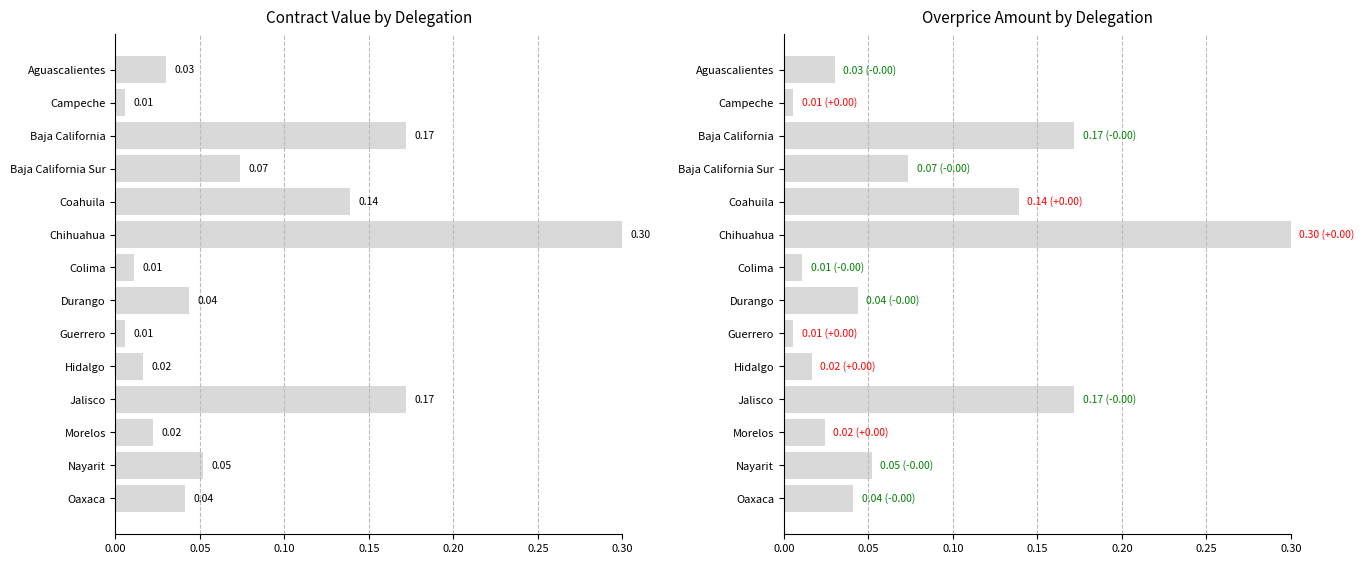

Reading left to right, what are all the values shown in this chart?

contracts.items.valueMxIMSS: 0.0	0.0	0.2	0.1	0.1	0.3	0.0	0.0	0.0	0.0	0.2	0.0	0.1	0.0
contracts.items.unit.value.amountOverpriceMxIMSS: 0.0	0.0	0.2	0.1	0.1	0.3	0.0	0.0	0.0	0.0	0.2	0.0	0.1	0.0